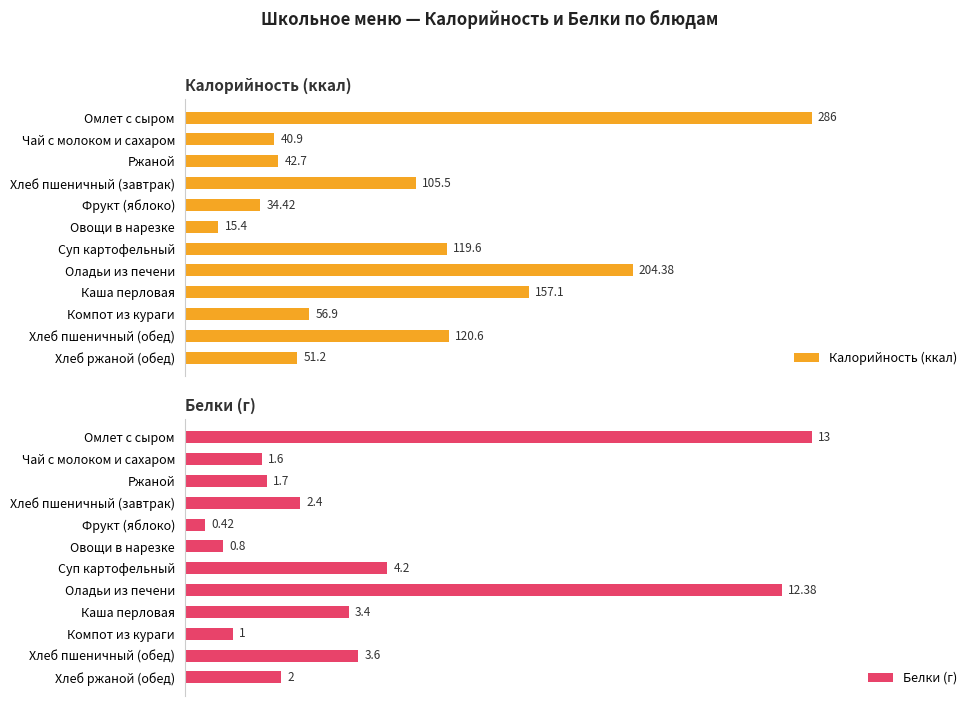

What is the difference between the maximum and minimum values in the Калорийность (ккал) series?

270.6